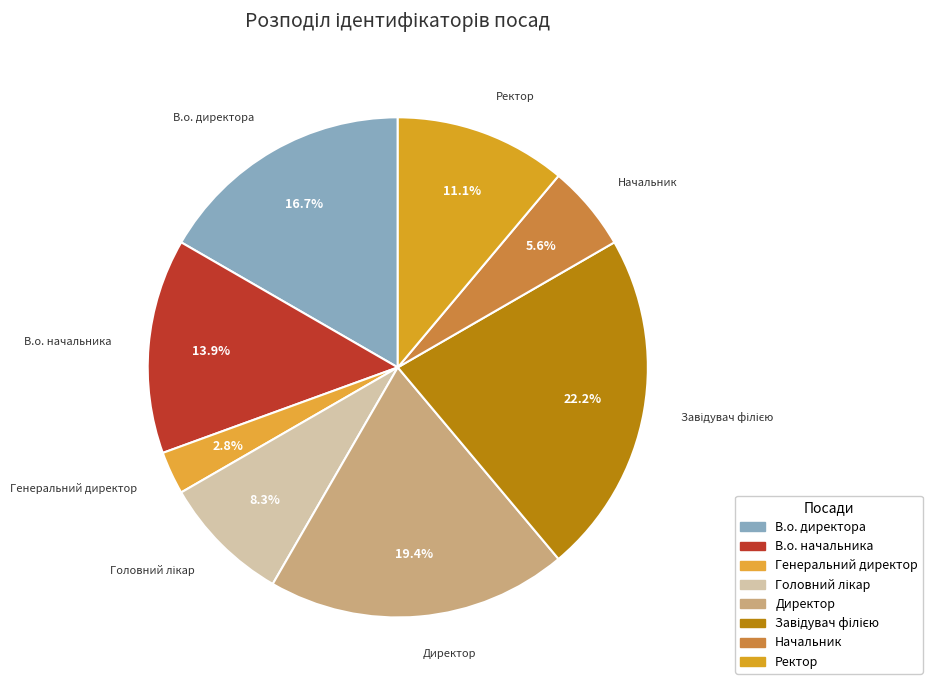

Which category has the smallest portion of the pie?

Генеральний директор